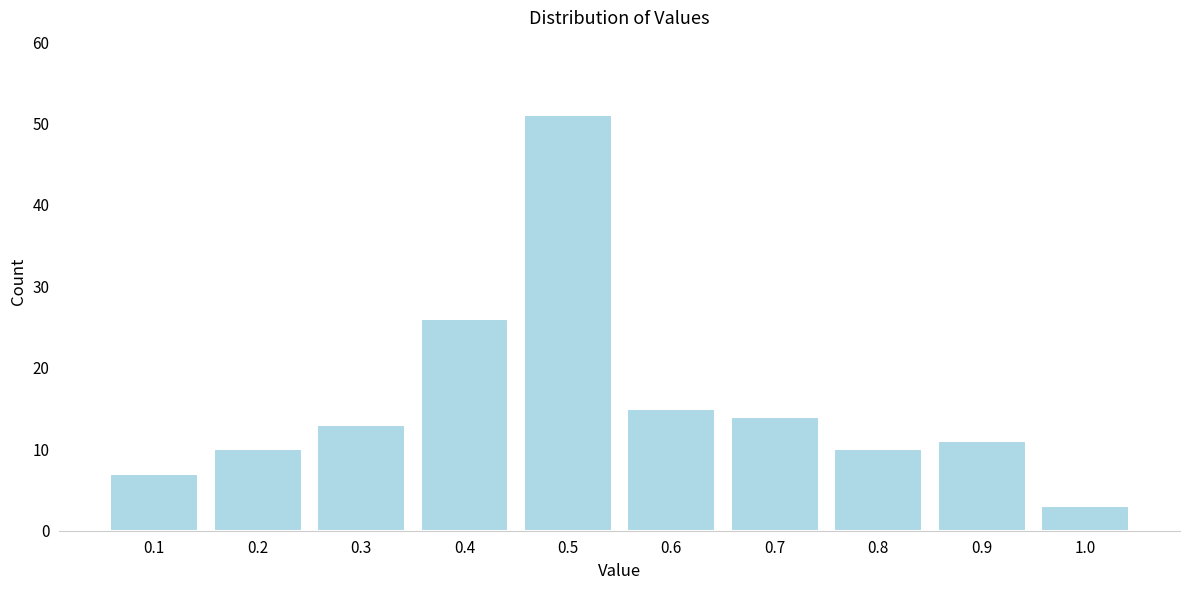

What is the height of the bar covering 0.55 to 0.65 on the x-axis? The values are not printed on the chart, so give them approximately, as read against the axis.

15